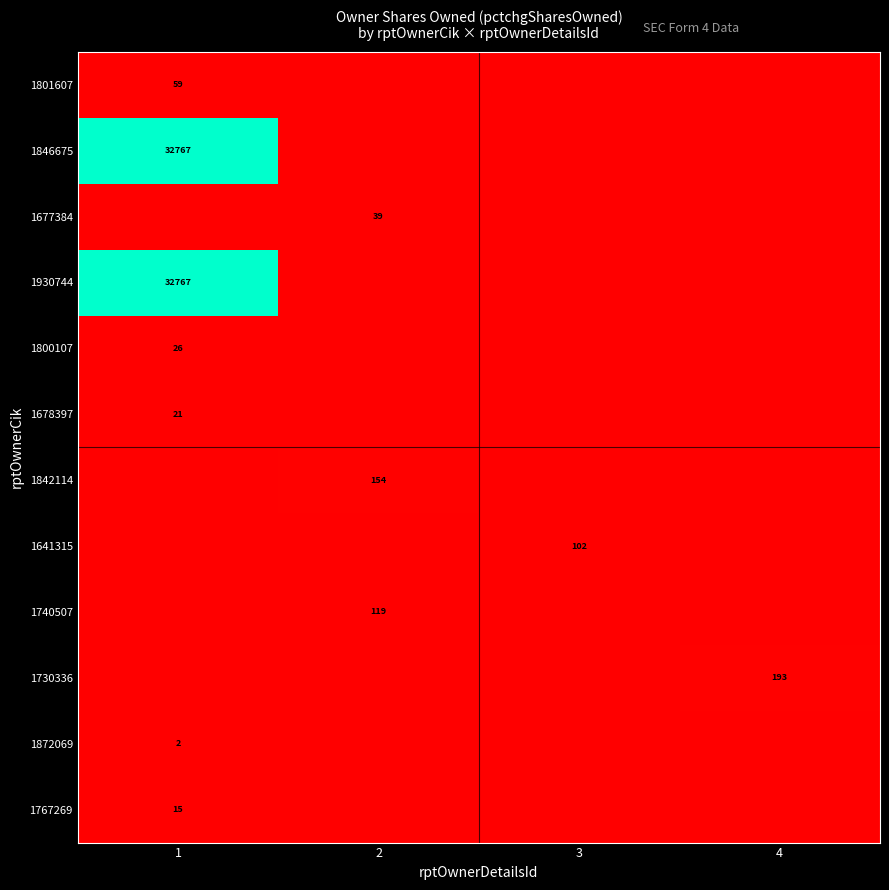

What is the total value across all series at 3?

102